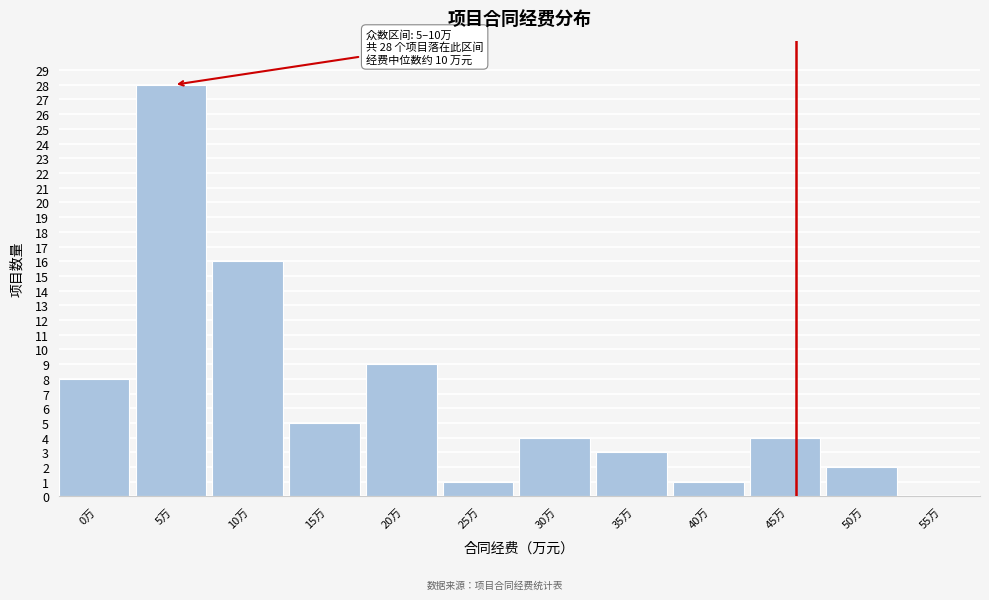

Reading left to right, list all the values displayed in this chart.

0万=8	5万=28	10万=16	15万=5	20万=9	25万=1	30万=4	35万=3	40万=1	45万=4	50万=2	55万=0